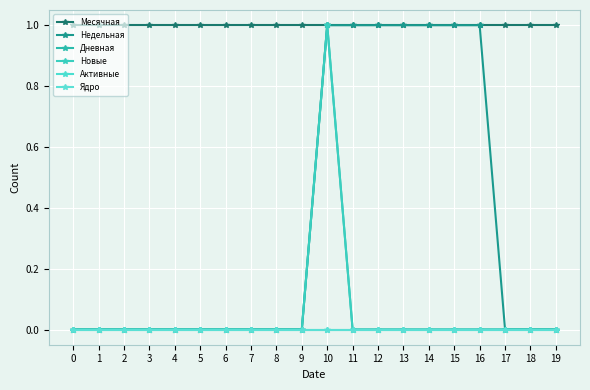

What is the total value across all series at 4?

1